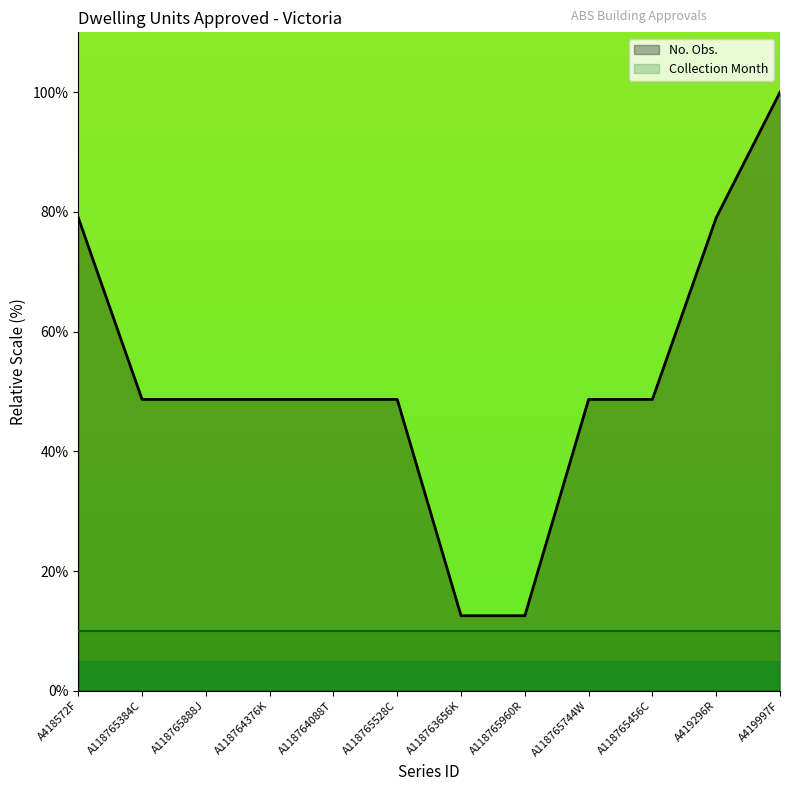

Is the value of No. Obs. at A118765456C greater than the value of Collection Month at A419296R?

Yes